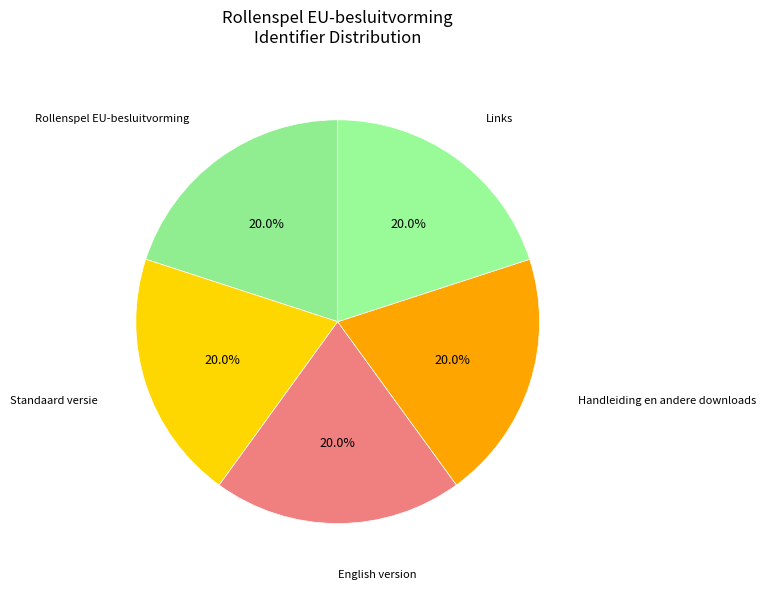

What percentage do Rollenspel EU-besluitvorming and Handleiding en andere downloads together represent?

40.0%